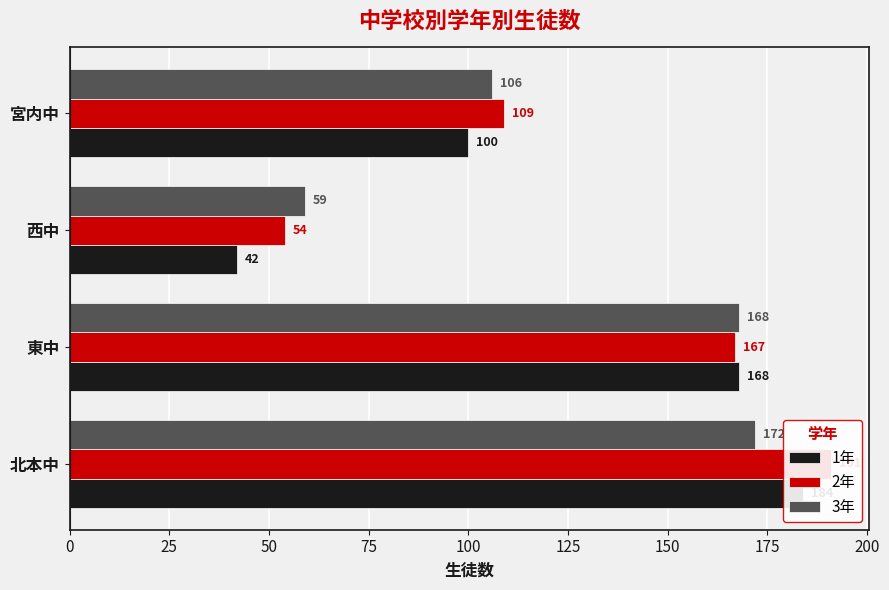

How many series are shown in this chart?

3